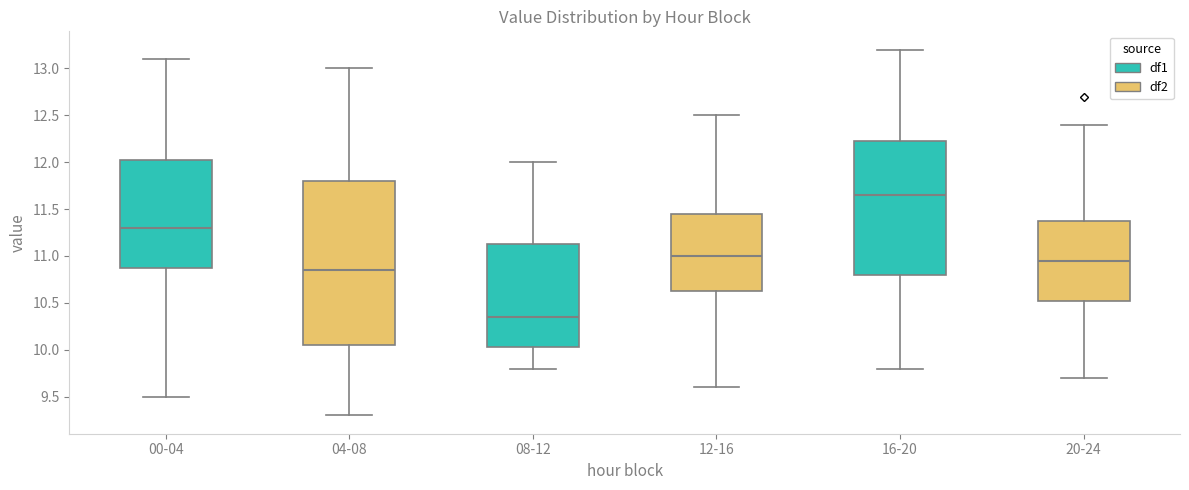

Where is the lower edge of the box for 12-16 on the y-axis? The values are not printed on the chart, so give them approximately, as read against the axis.

10.65